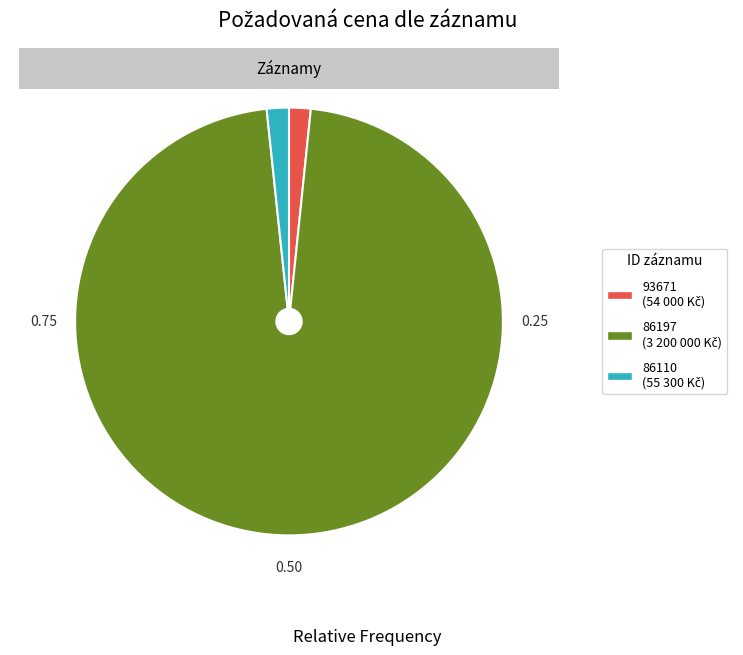

How many segments does this pie chart have?

3